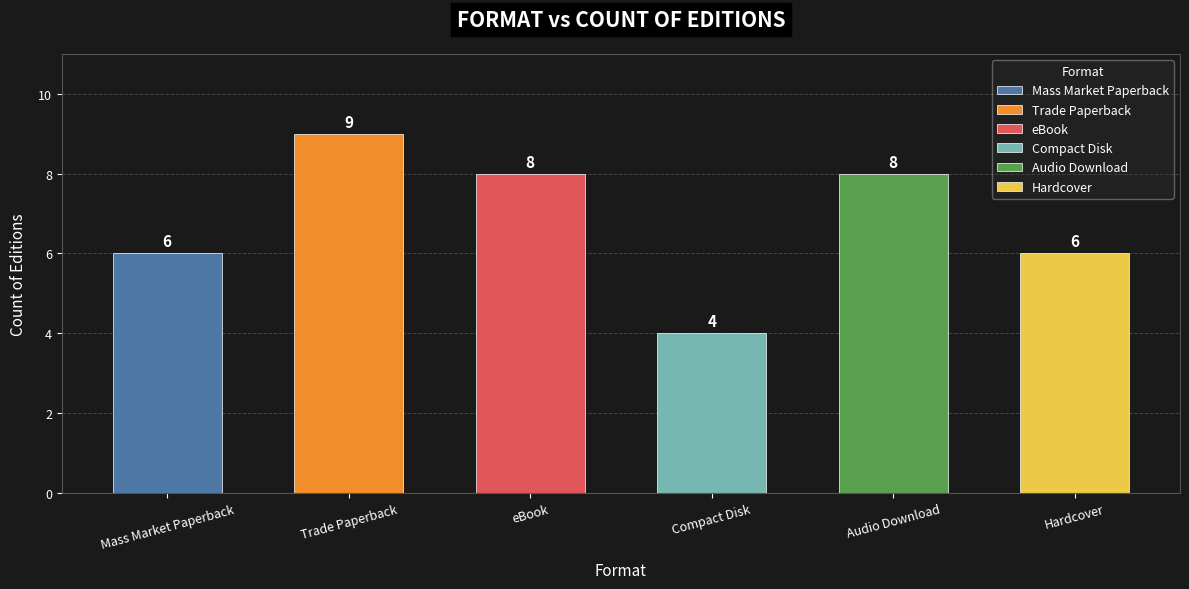

What position from the right is Compact Disk?

3